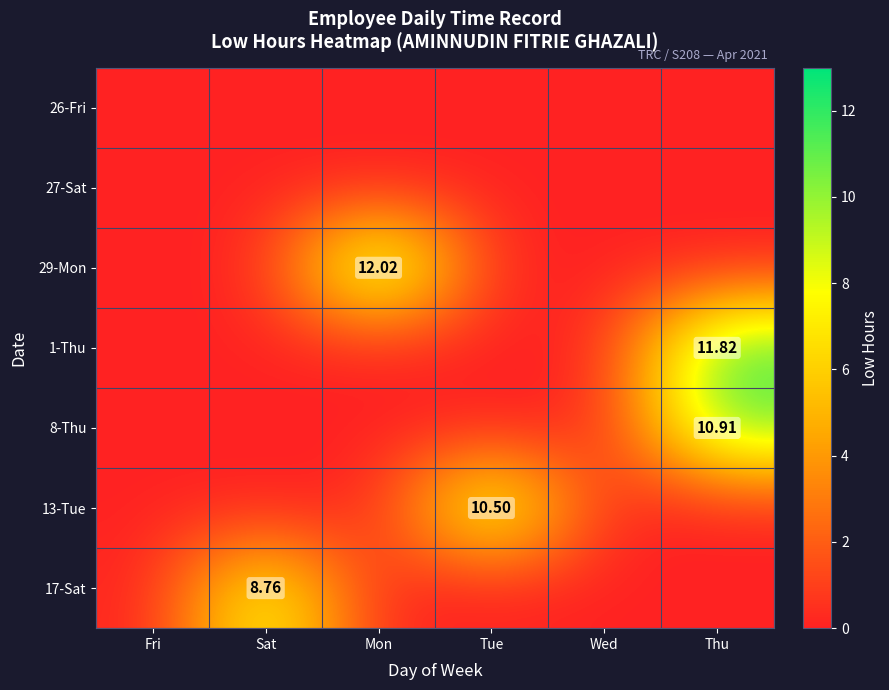

How many distinct data groups are displayed?

7